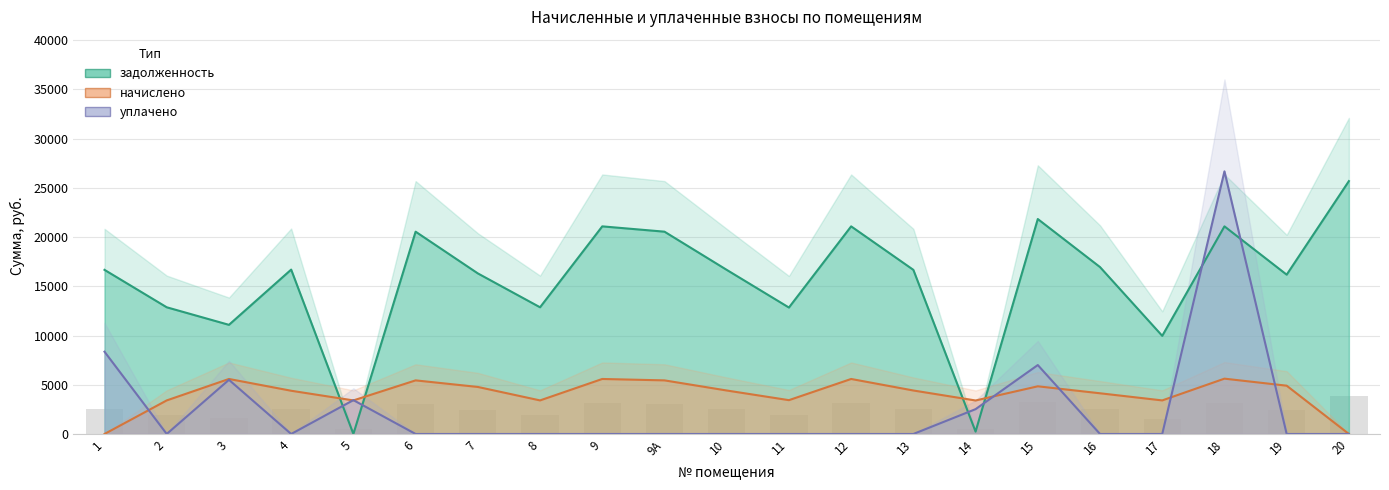

What is the total value across all series at 4?

21082.1